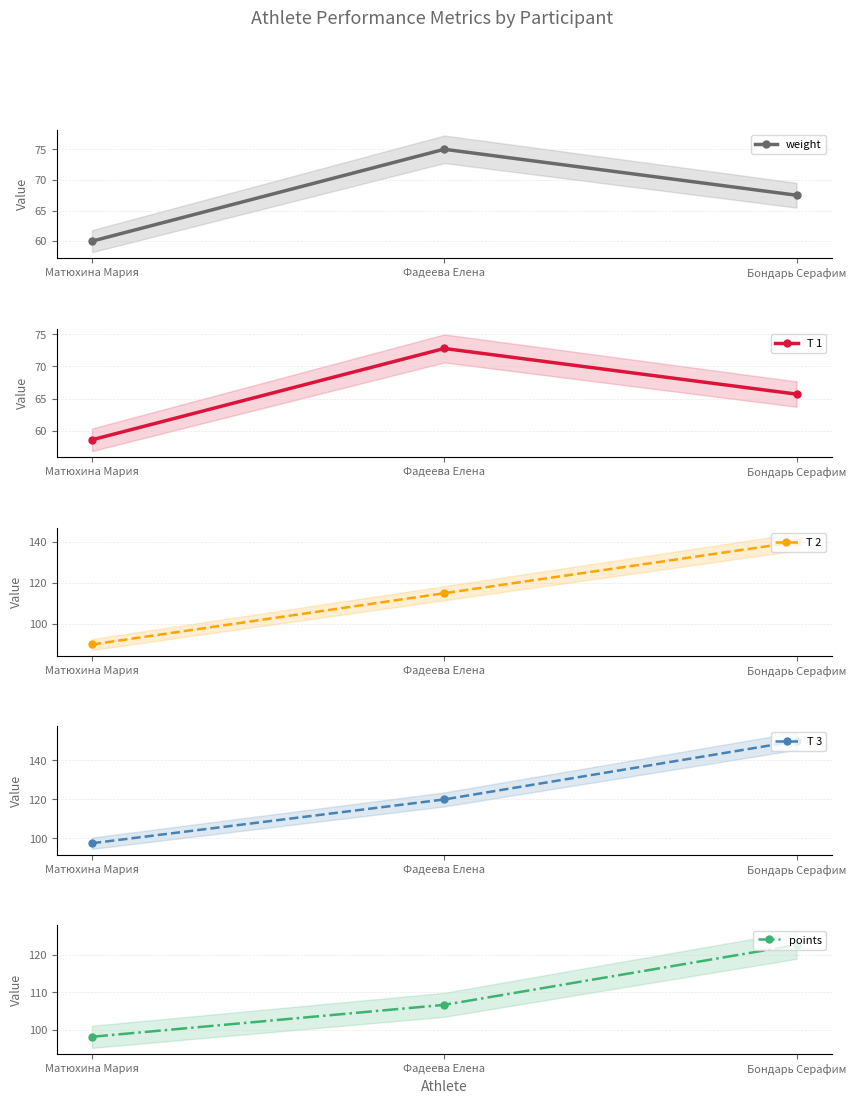

What is the label of the 2nd point from the left?

Фадеева Елена